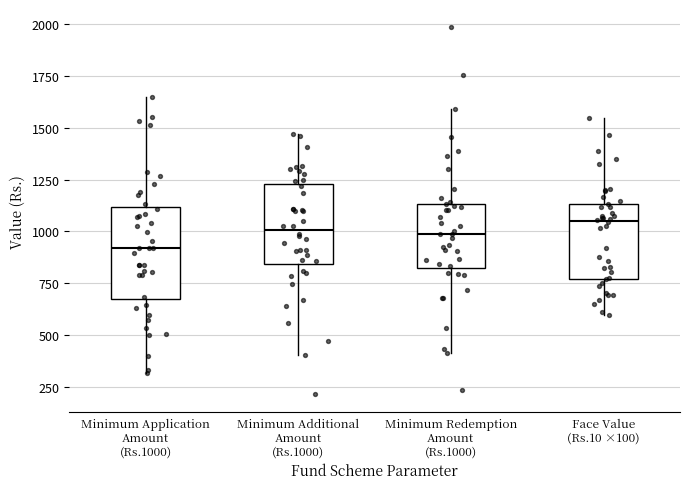

Where does the lower whisker of the box for Minimum Redemption Amount (Rs.1000) end on the y-axis? The values are not printed on the chart, so give them approximately, as read against the axis.

400